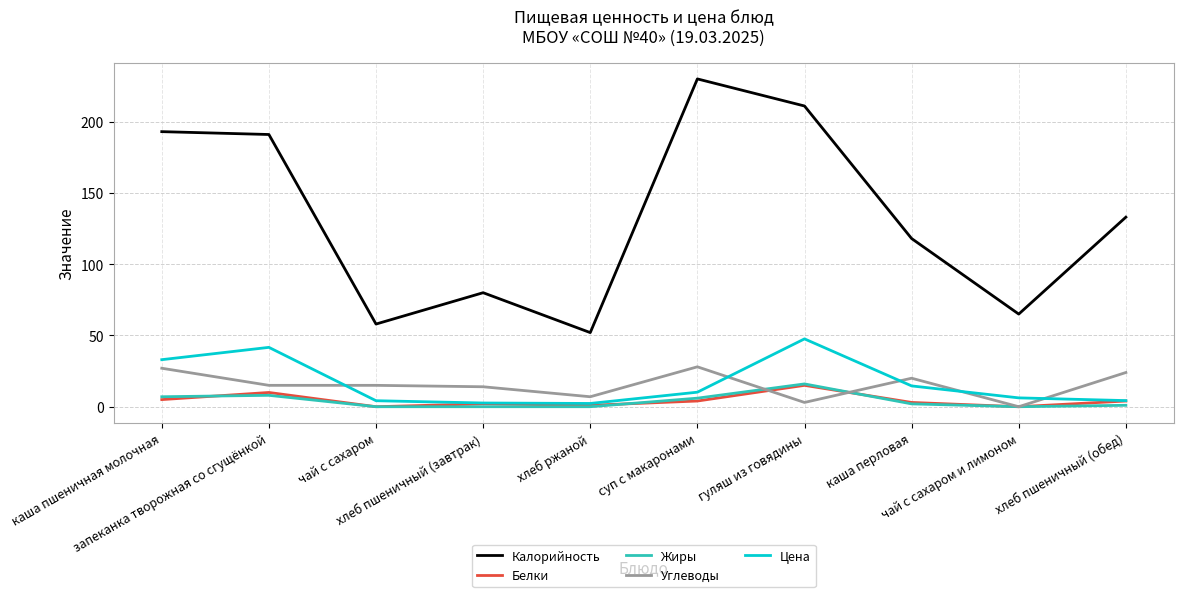

What is the lowest value of the Калорийность series?

52.0